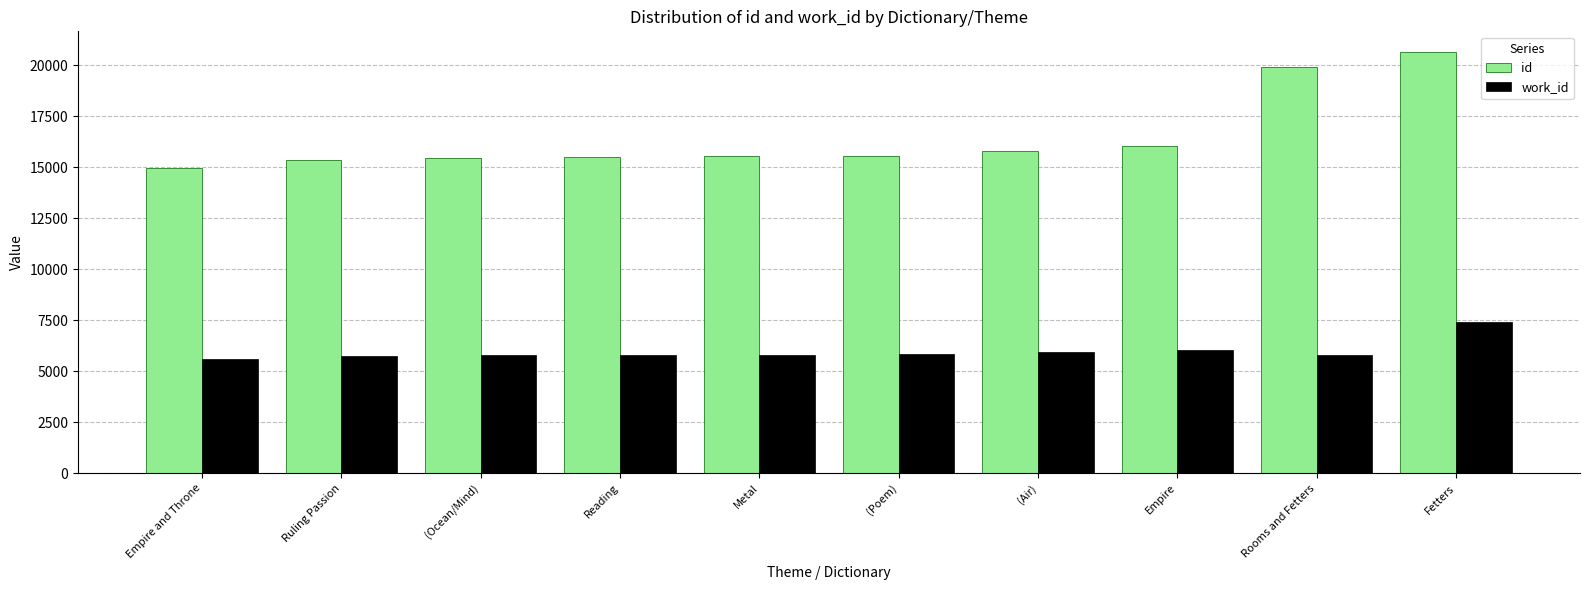

List the series in order of their peak value, lowest first.

work_id, id